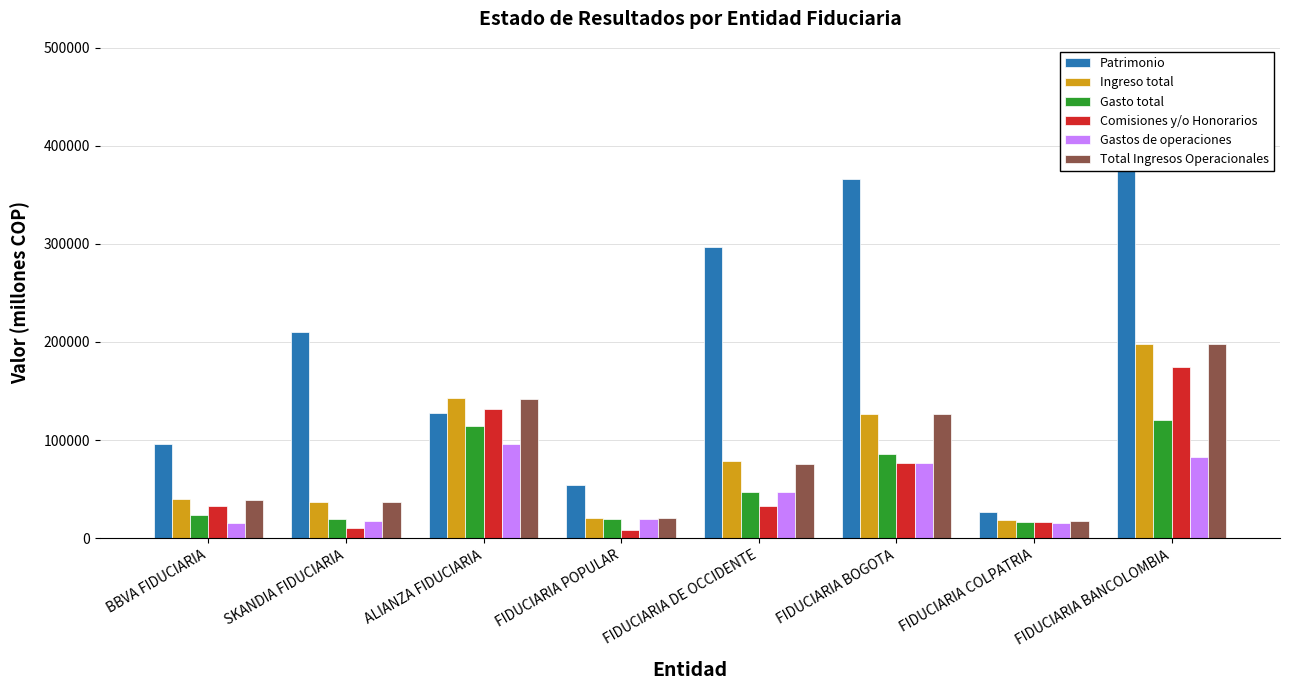

At which label is Patrimonio closest to 252296?

SKANDIA FIDUCIARIA